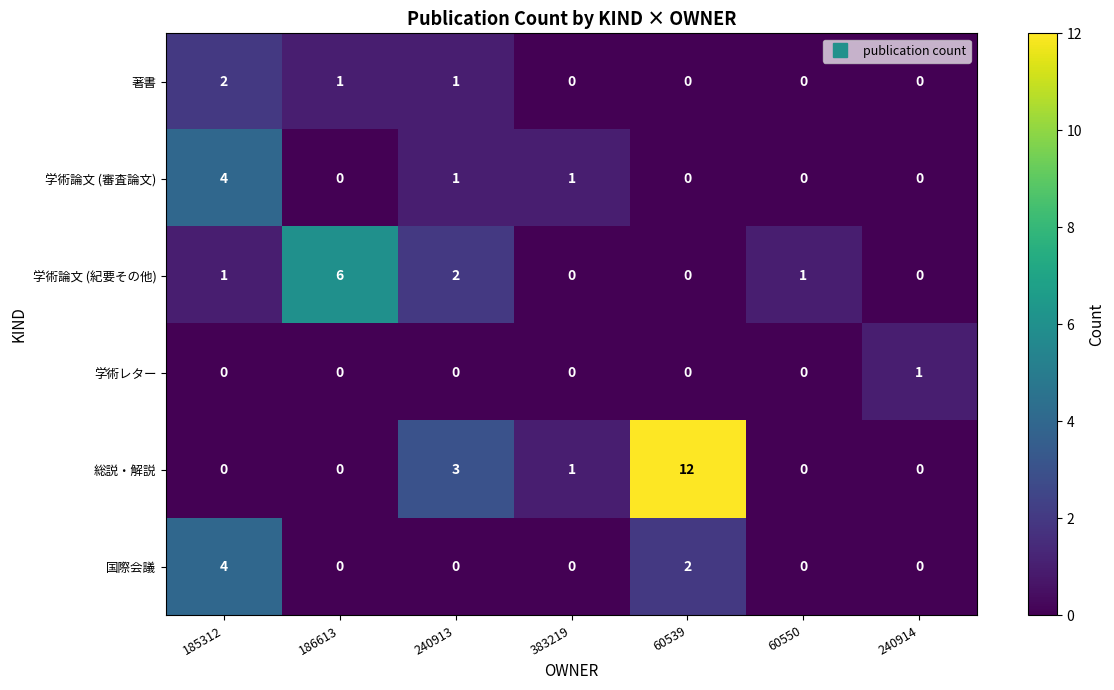

What is the difference between the maximum and second lowest values in the 学術論文 (審査論文) series?

4